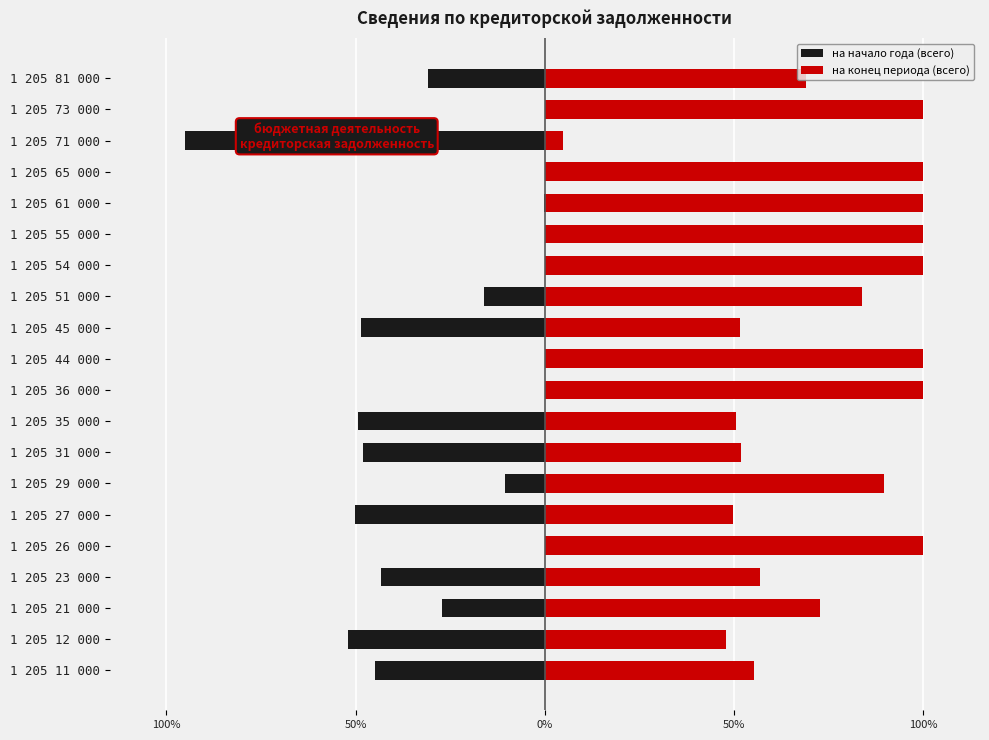

True or false: на конец периода (всего) has a value of 100.0 at 1 205 54 000.

True